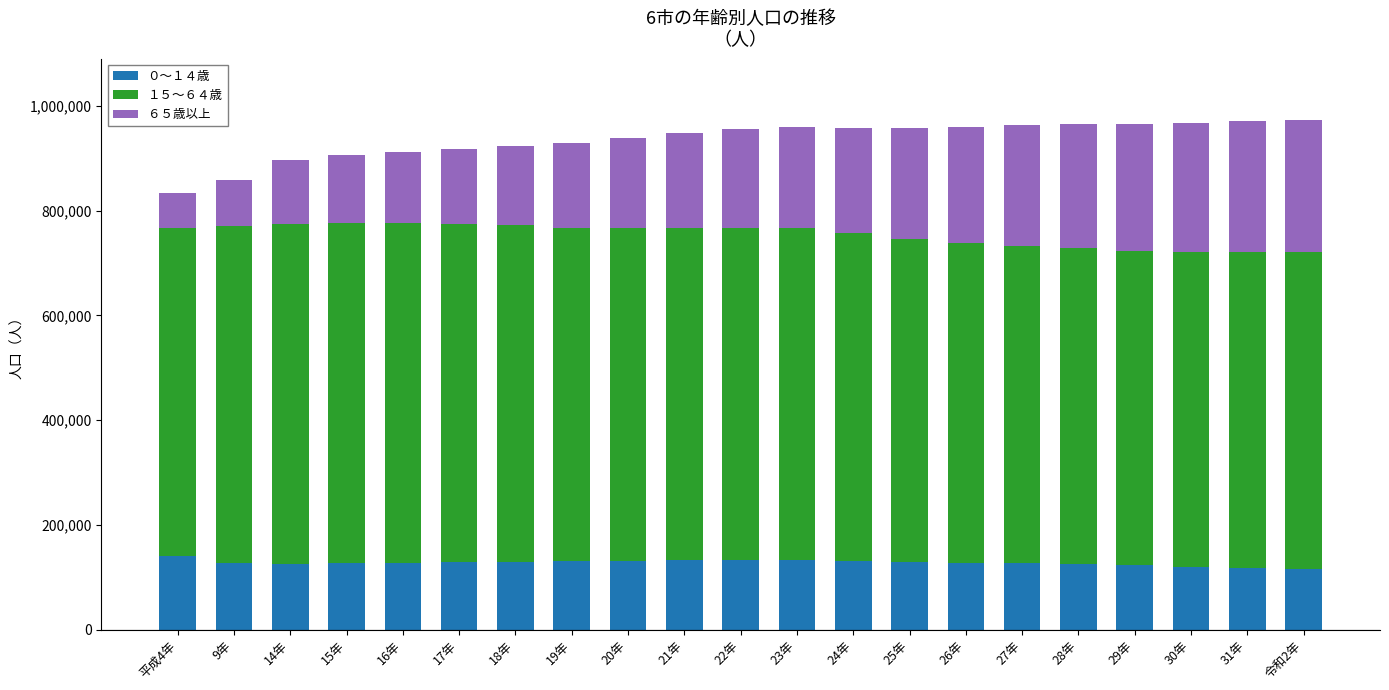

What is the total value across all series at 15年?

905206